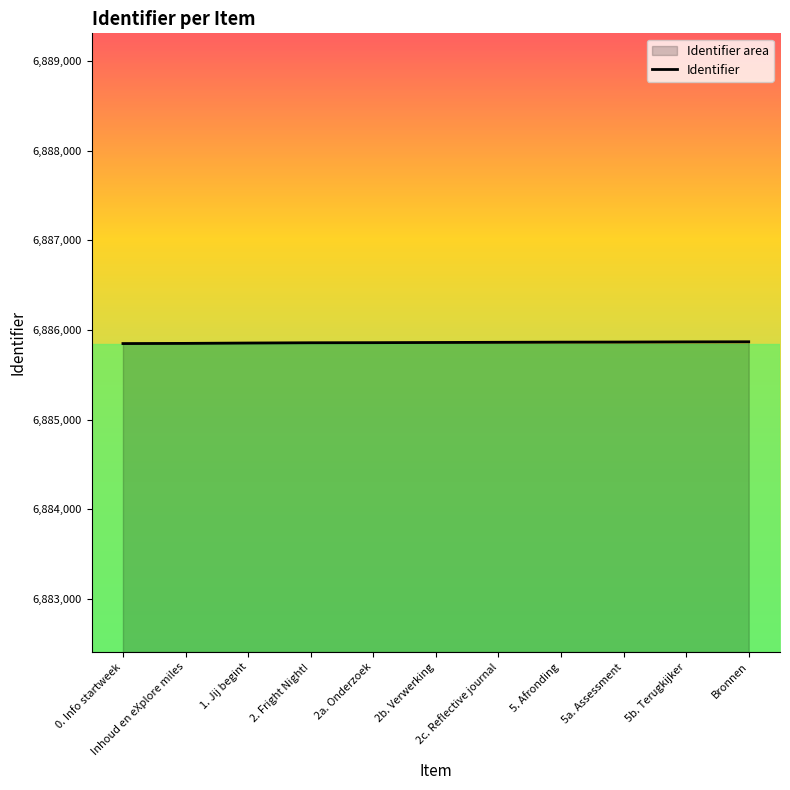

Does the chart display data point markers on the line(s)?

No